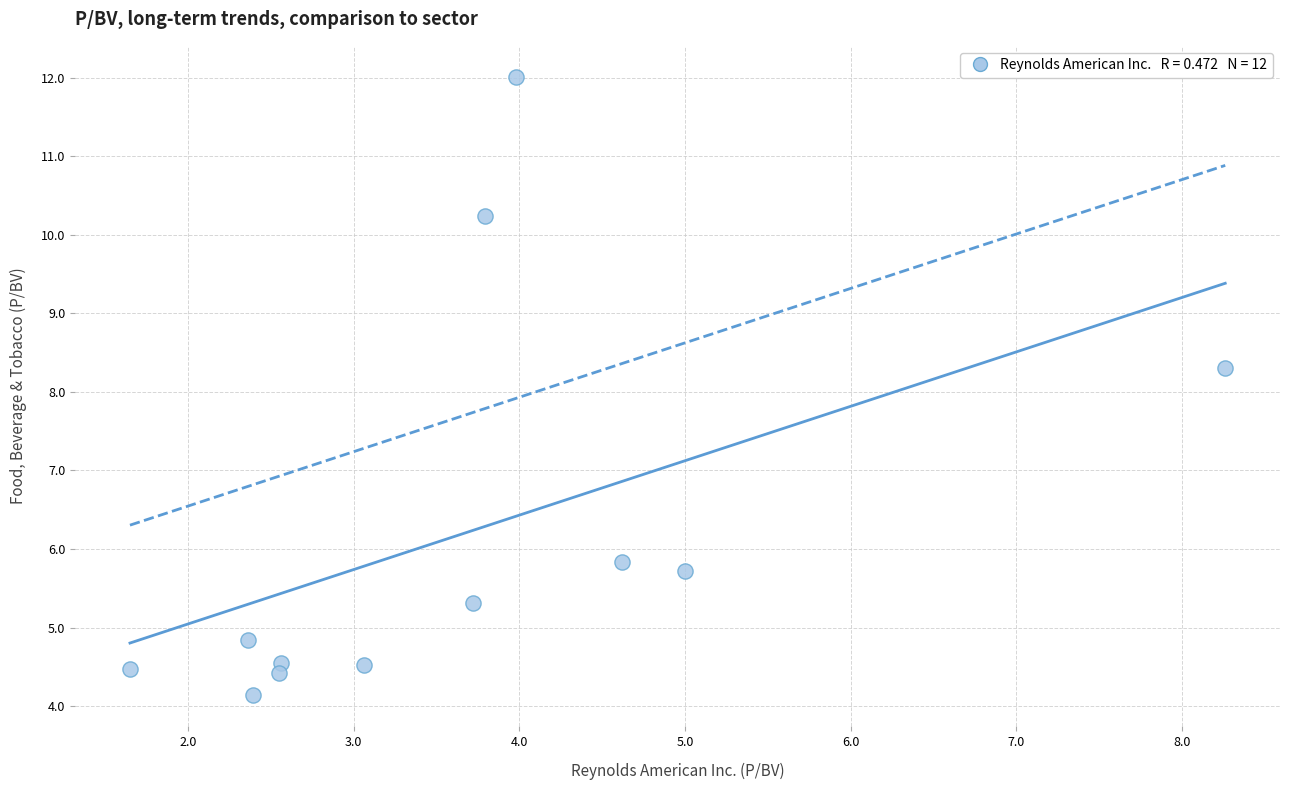

What Y value in the scatter plot is closest to 8?

8.3